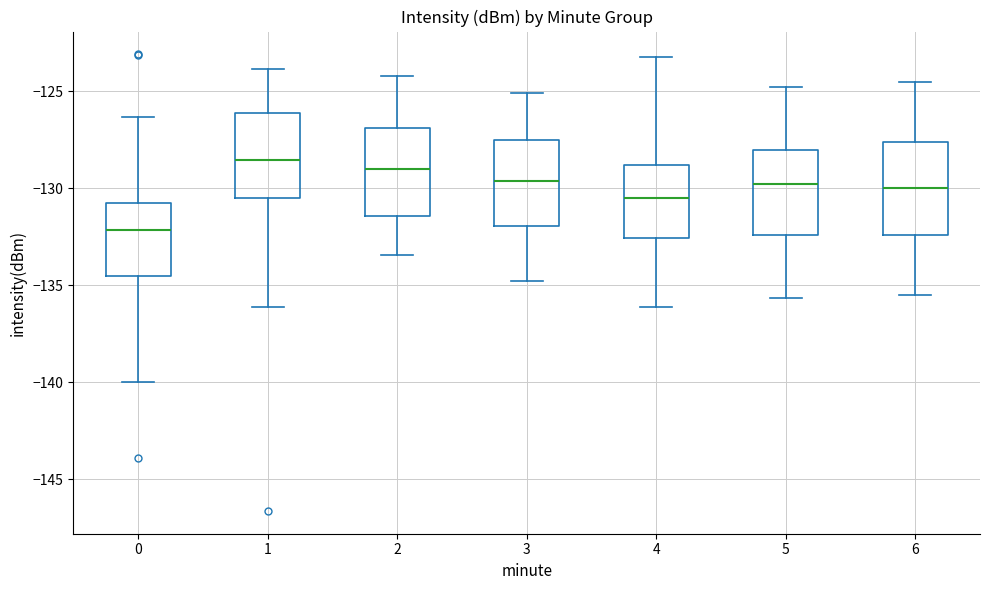

Reading left to right, read every box against the y-axis: the position of its median line, the range the box covers, and the ends of its whiskers. The values are not printed on the chart, so give them approximately, as read against the axis.

0: median -132.0, box -134.5 to -131.0, whiskers -140.0 to -126.5
1: median -128.5, box -130.5 to -126.0, whiskers -136.0 to -124.0
2: median -129.0, box -131.5 to -127.0, whiskers -133.5 to -124.0
3: median -129.5, box -132.0 to -127.5, whiskers -135.0 to -125.0
4: median -130.5, box -132.5 to -129.0, whiskers -136.0 to -123.0
5: median -130.0, box -132.5 to -128.0, whiskers -135.5 to -125.0
6: median -130.0, box -132.5 to -127.5, whiskers -135.5 to -124.5